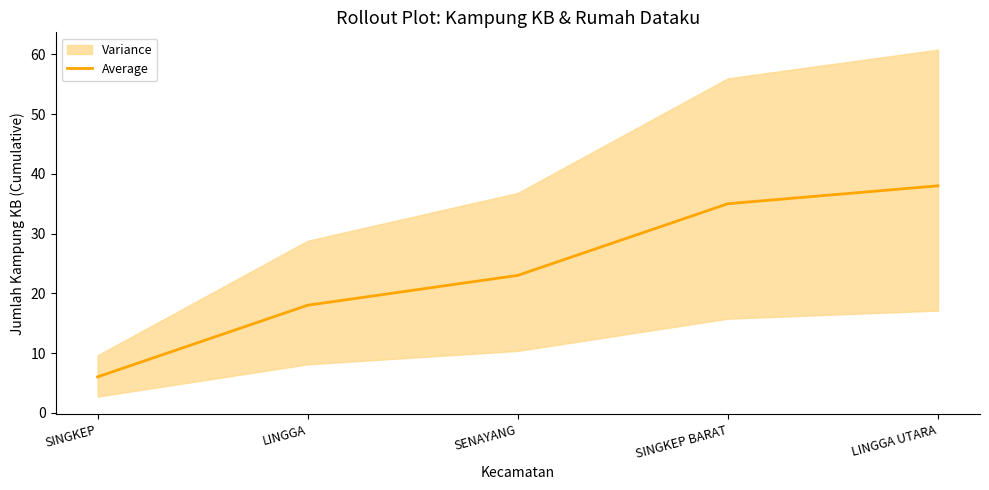

Where is the data nearest to the value 22?

SENAYANG